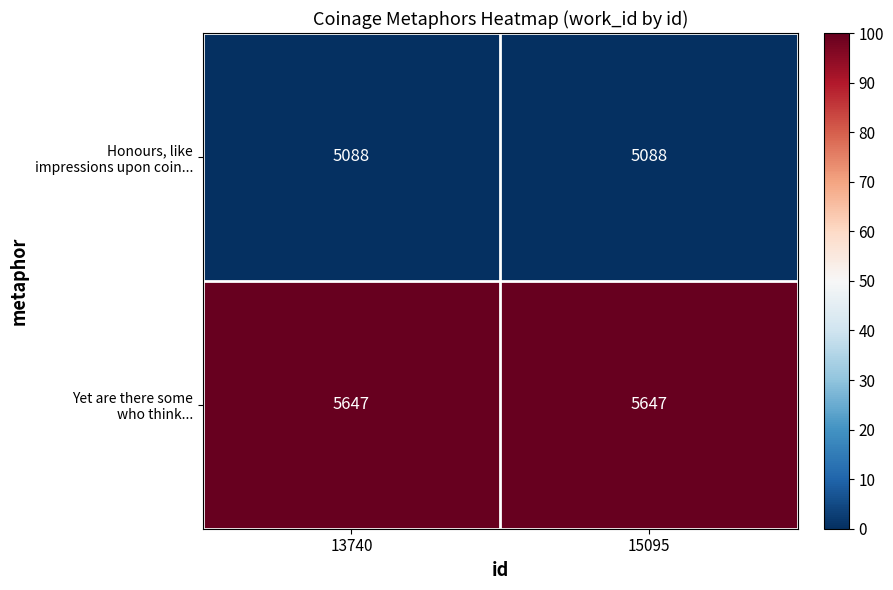

What is the spread (max minus min) of values at 13740?

559